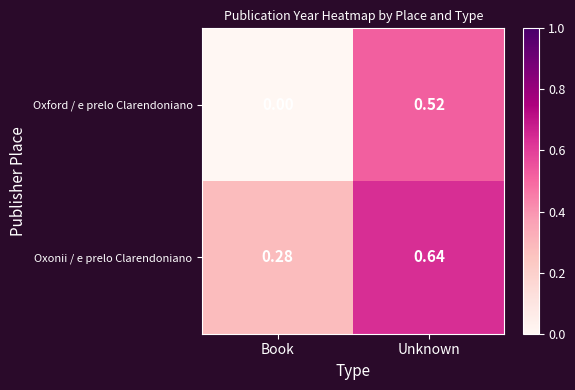

Which series has the widest spread of values?

Oxford / e prelo Clarendoniano